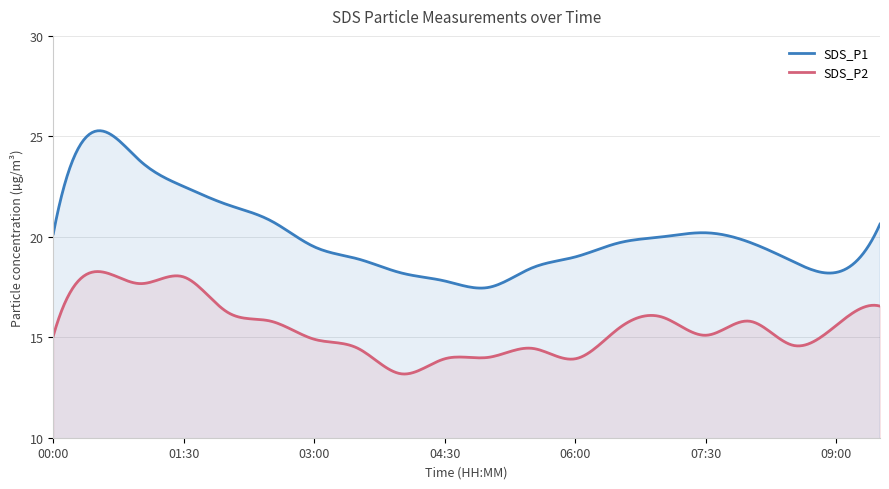

What is the difference between the SDS_P2 values at 00:30 and 03:00?

3.4